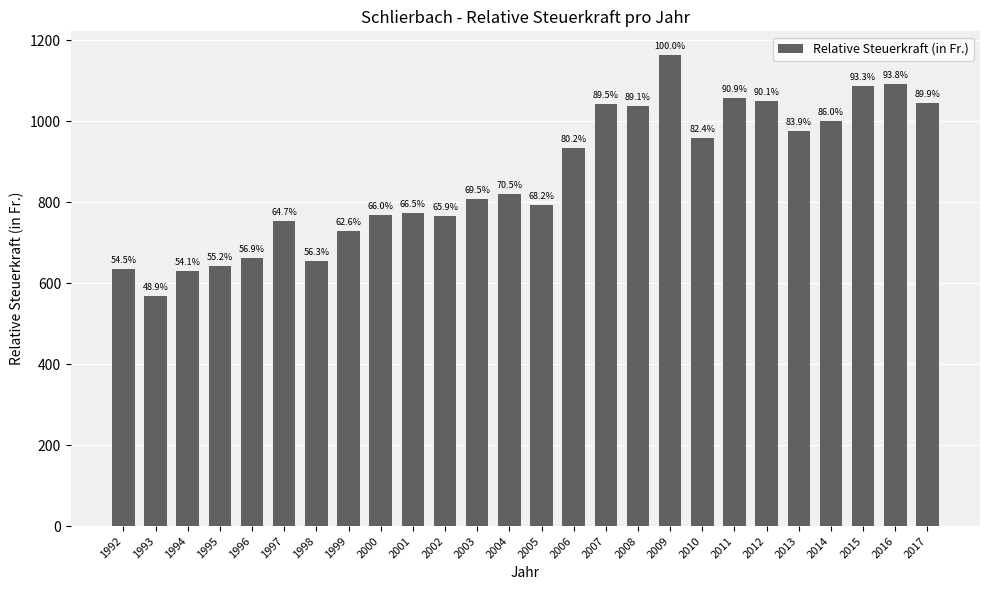

At which label is the value closest to 866?

2004